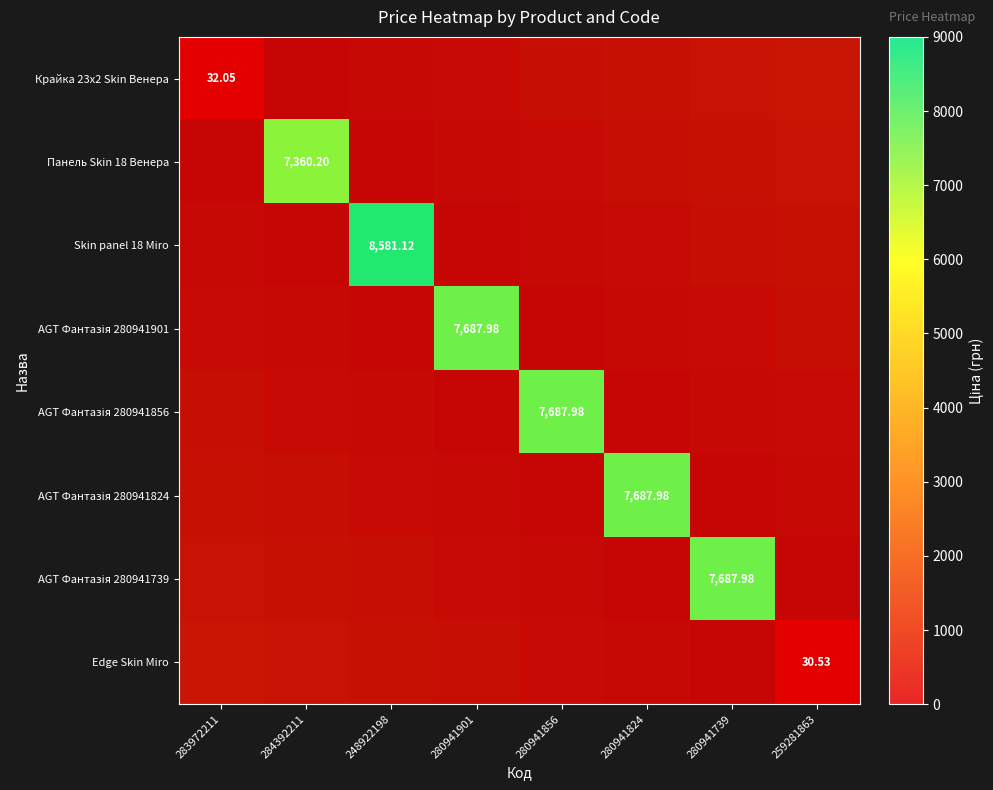

Is it true that AGT Фантазія 280941856 equals 100.6 at 259281863?

False